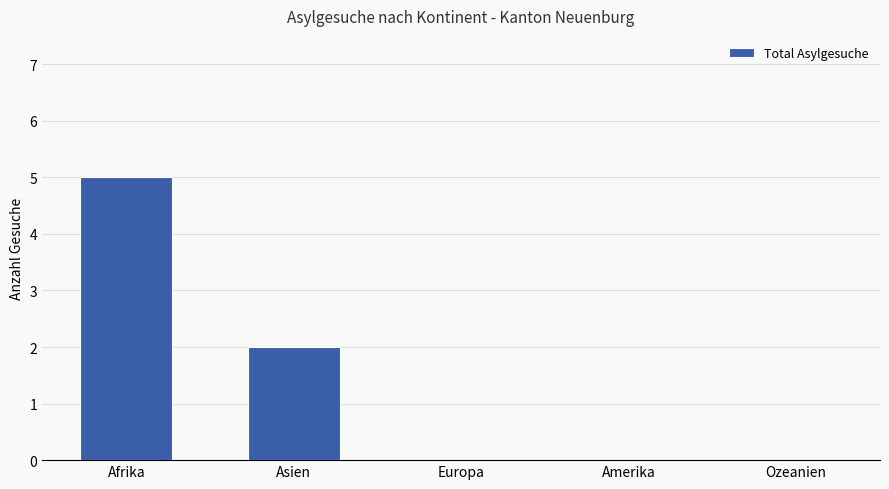

What is the ratio of the value at Asien to the value at Afrika?

0.4